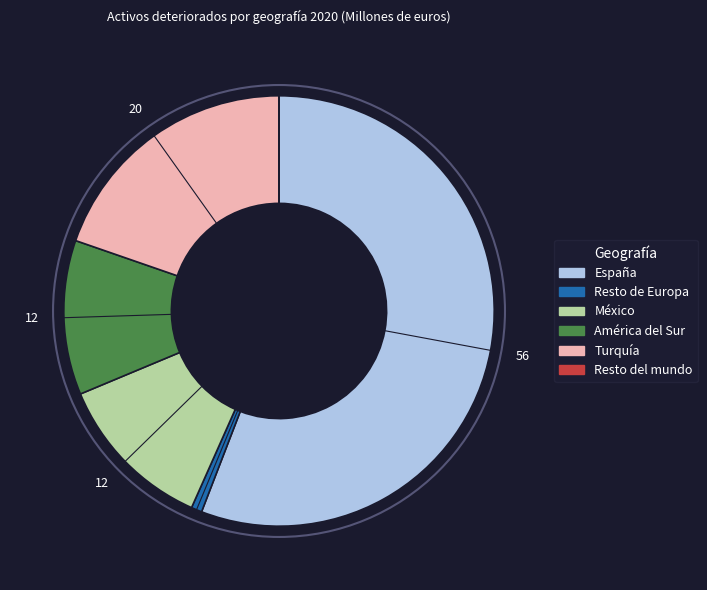

Is there a majority slice in this chart?

Yes